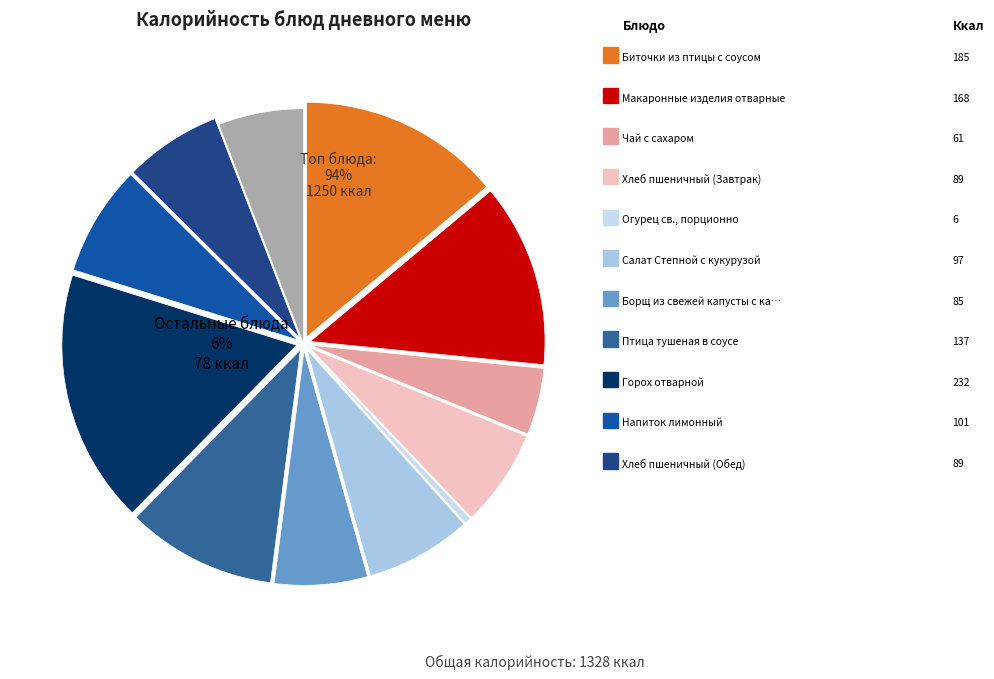

Does Борщ из свежей капусты с картофелем account for over 50% of the chart?

No